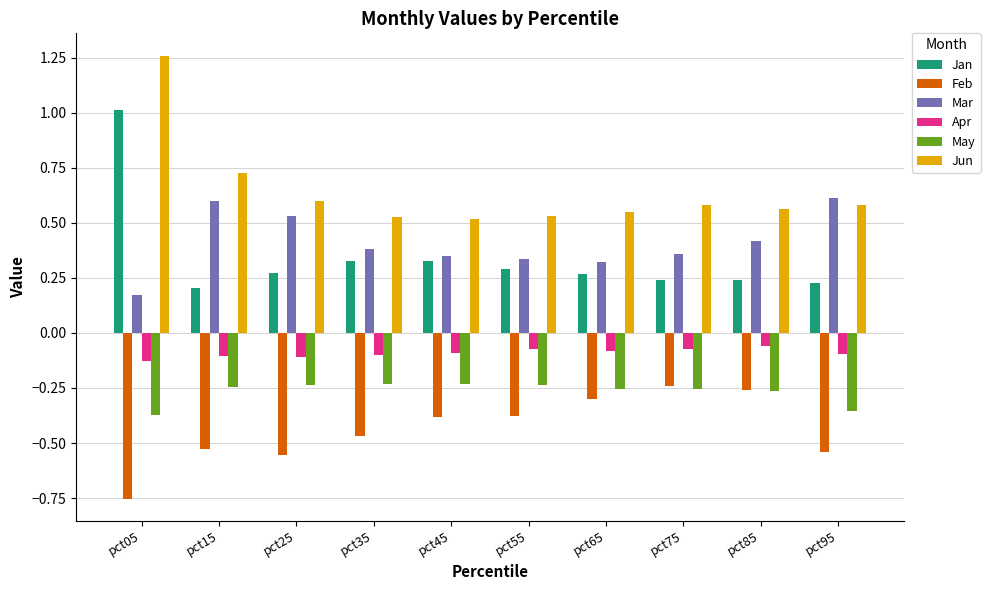

At which category is the sum across all series the highest?

pct05